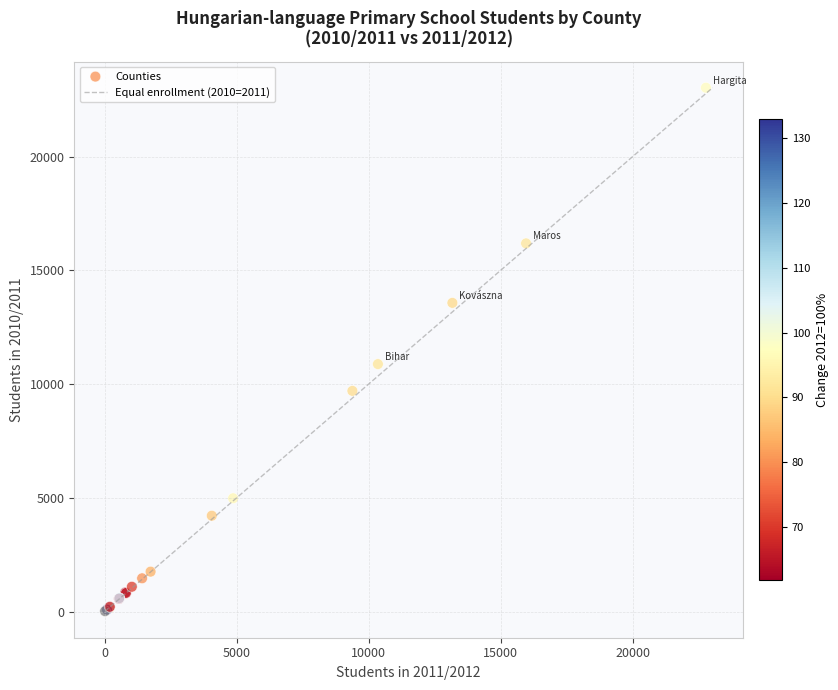

What Y value in the scatter plot is closest to 11525?

10880